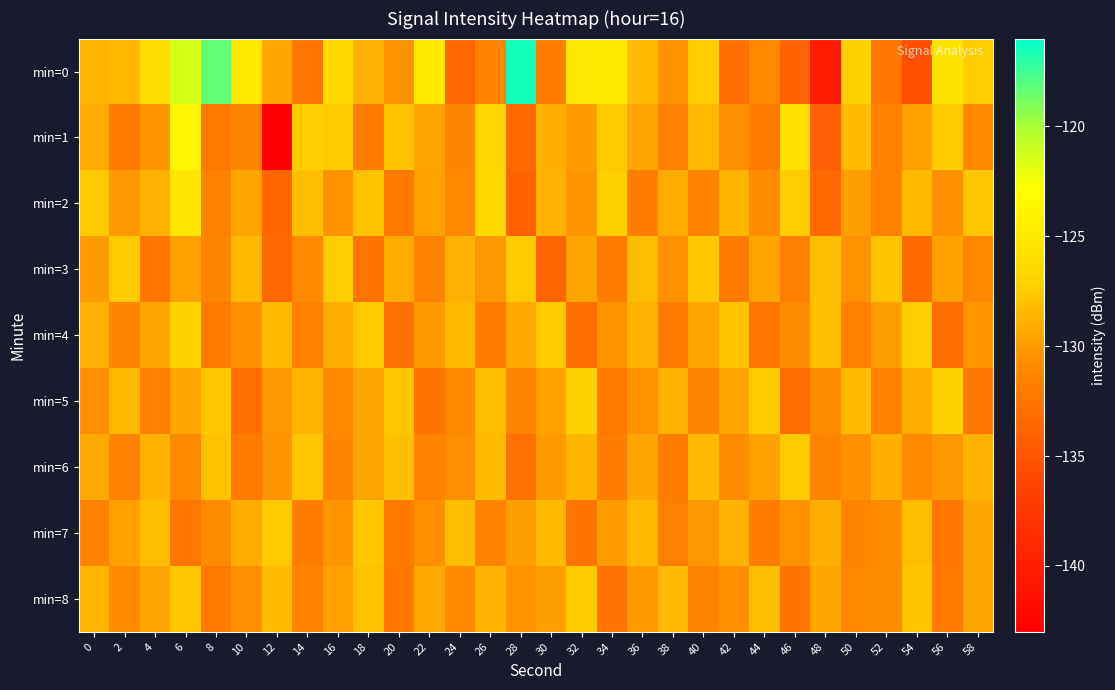

Between 40 and 42, which series saw the biggest shift?

min=0